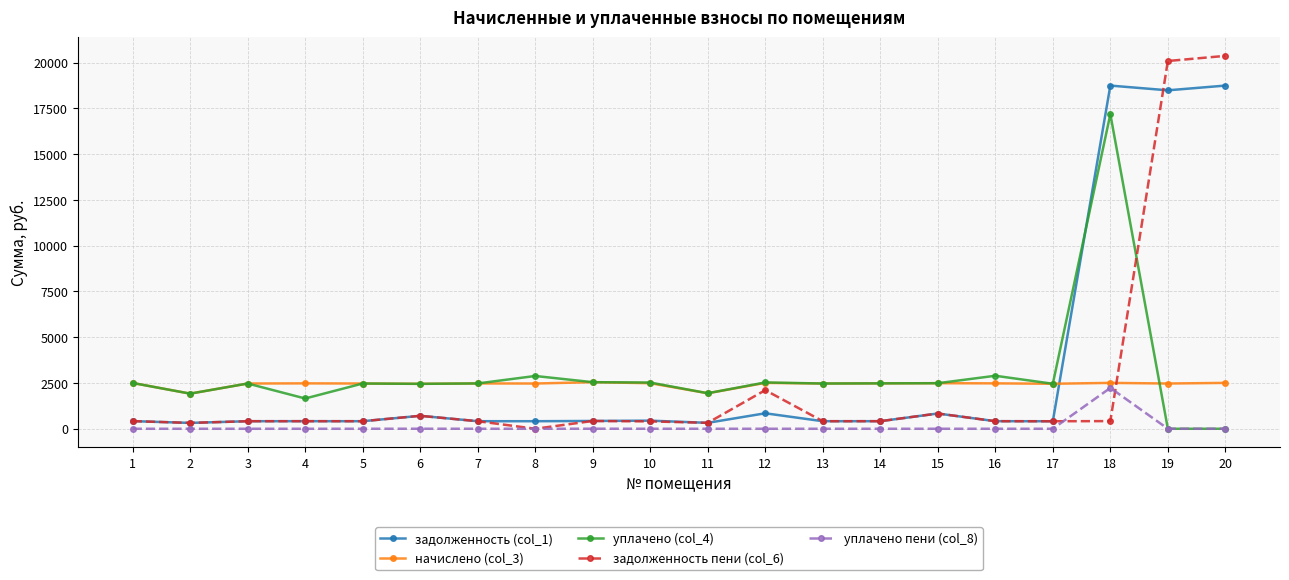

Where is задолженность пени (col_6) nearest to the value 10184?

12